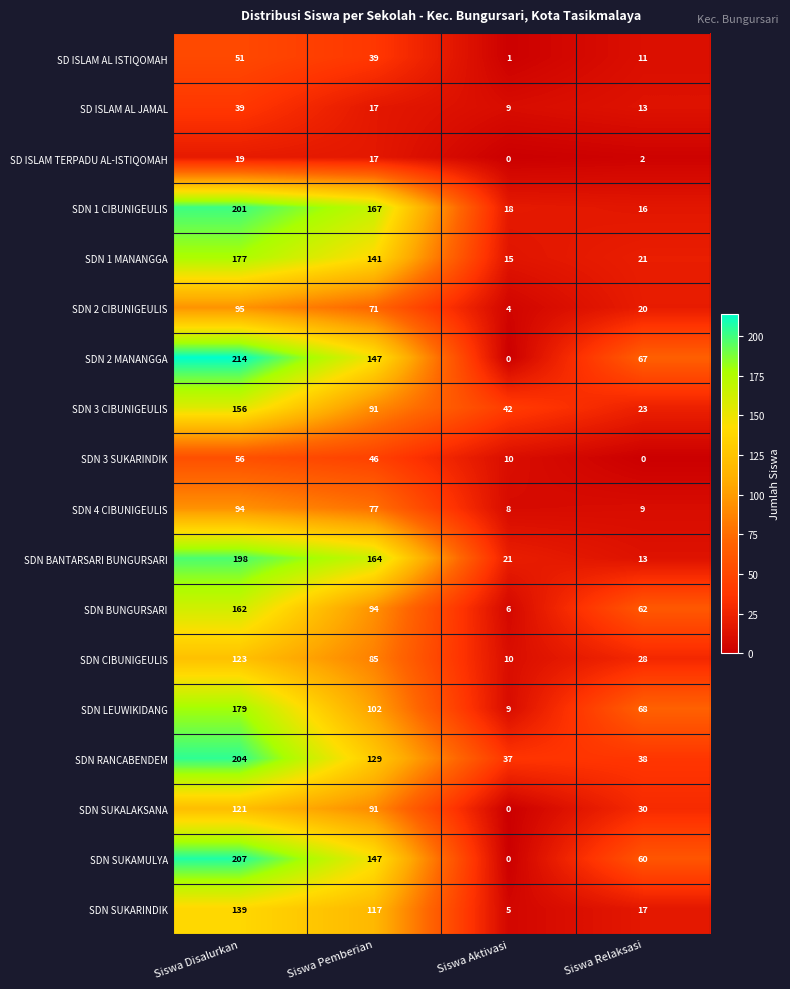

Where does the SDN 3 CIBUNIGEULIS series first go above 91?

Siswa Disalurkan